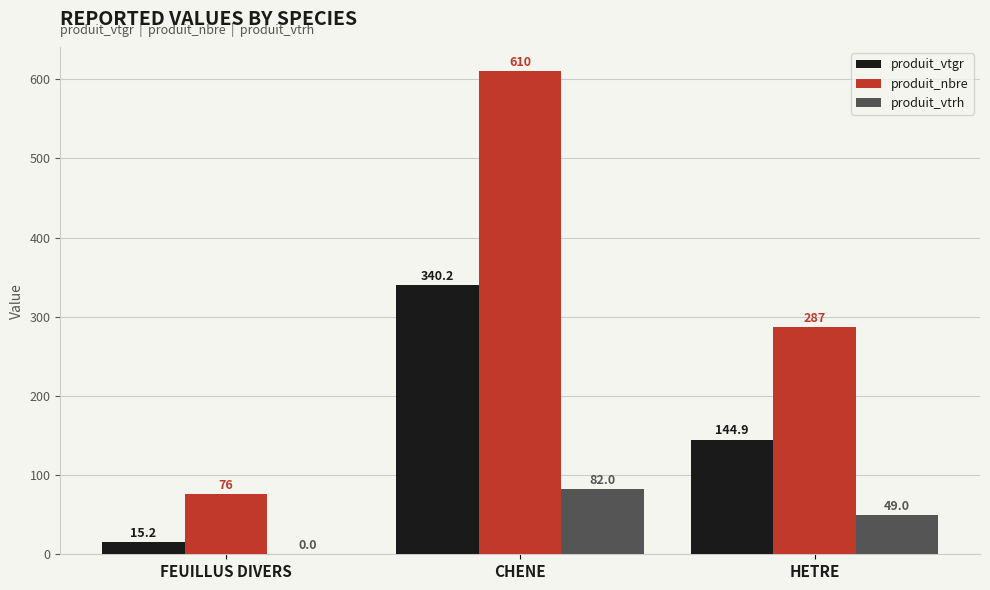

At which label does produit_vtrh first exceed 49?

CHENE